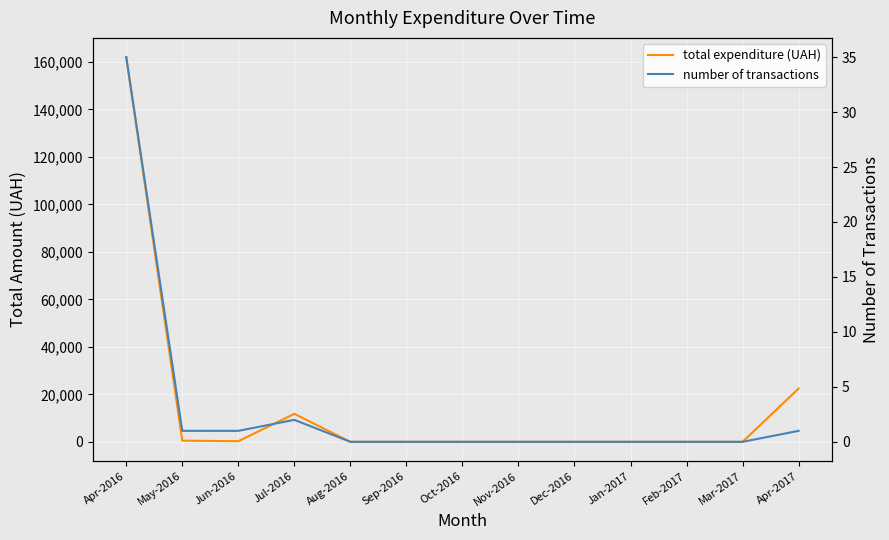

How many lines are shown in the chart?

2